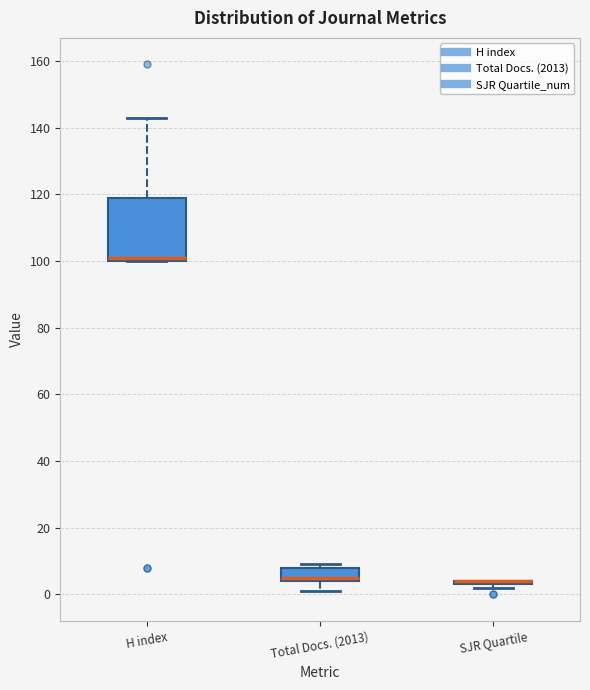

Reading left to right, read every box against the y-axis: the position of its median line, the range the box covers, and the ends of its whiskers. The values are not printed on the chart, so give them approximately, as read against the axis.

H index: median 102, box 100 to 120, whiskers 100 to 144
Total Docs. (2013): median 6, box 4 to 8, whiskers 2 to 10
SJR Quartile: box collapsed to a line at 4, whiskers 2 to 4